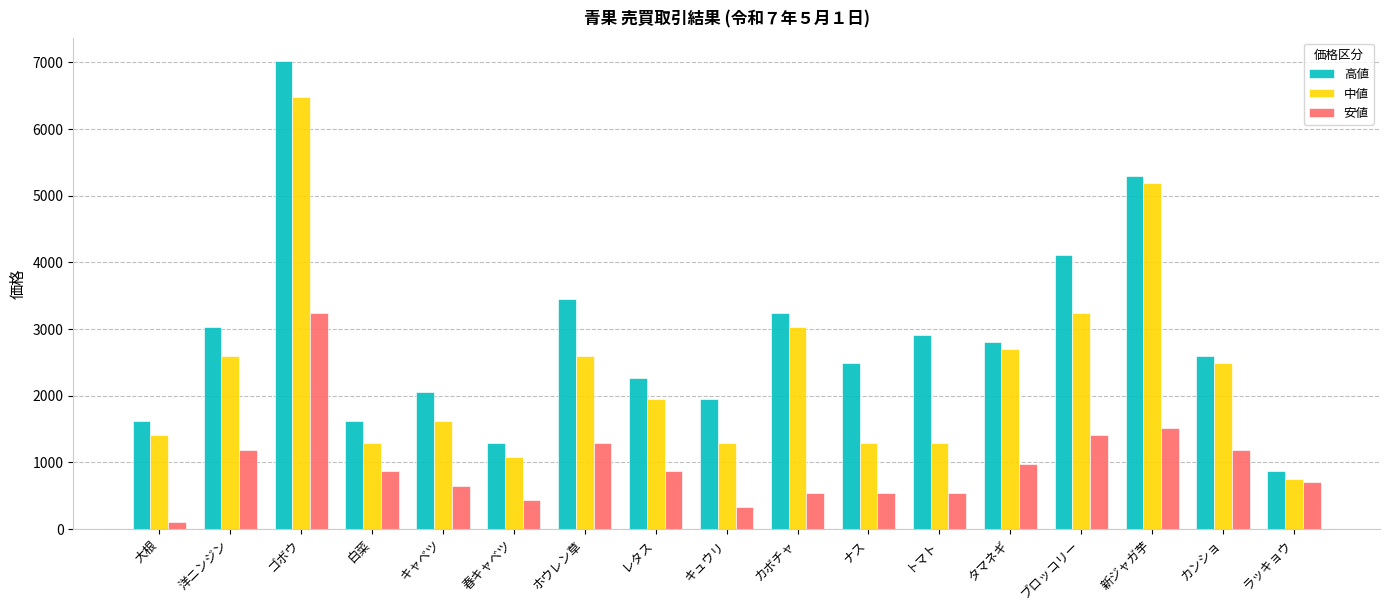

What is the value of the 中値 bar at the 6th from the left?

1080